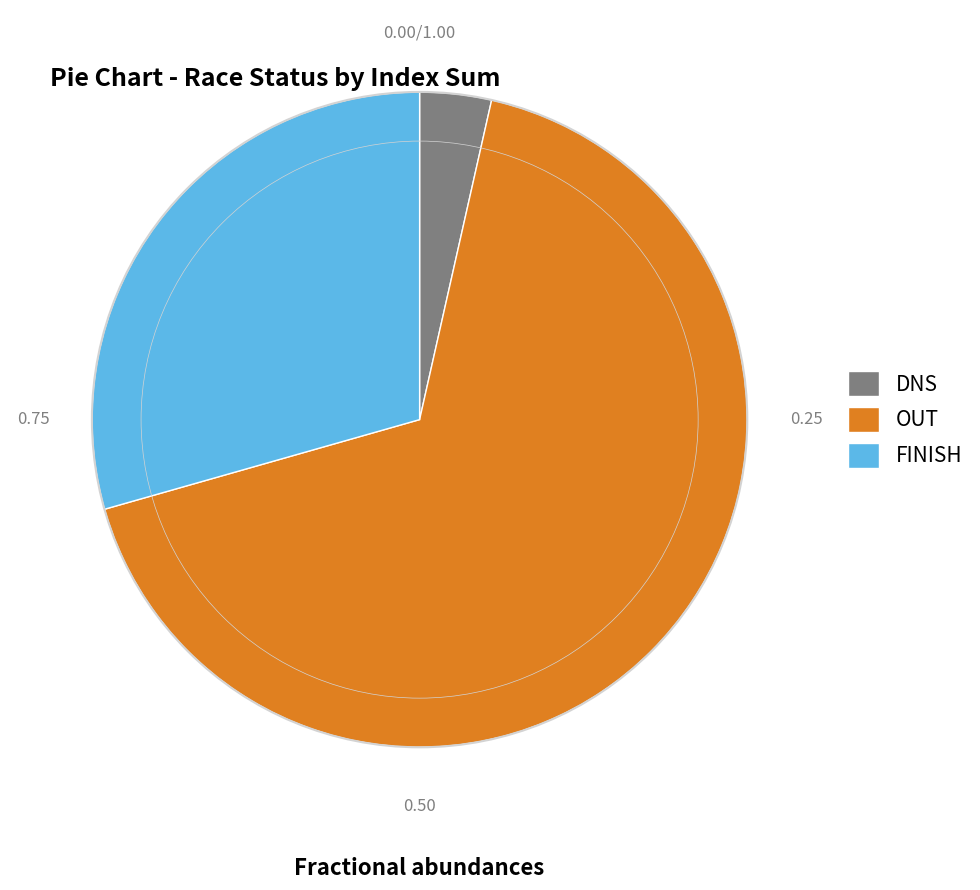

What is the largest slice in the pie chart?

OUT